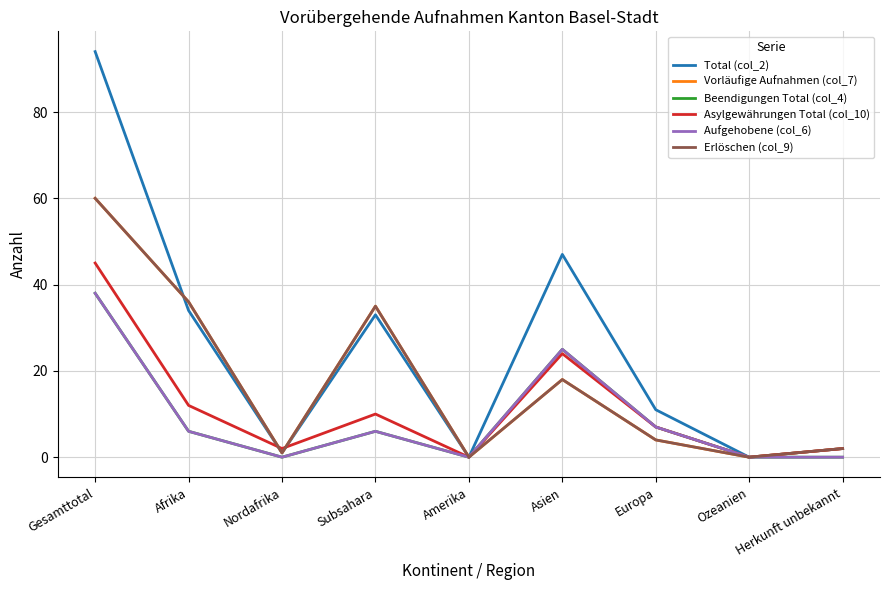

Where does the Asylgewährungen Total (col_10) series first go above 7?

Gesamttotal